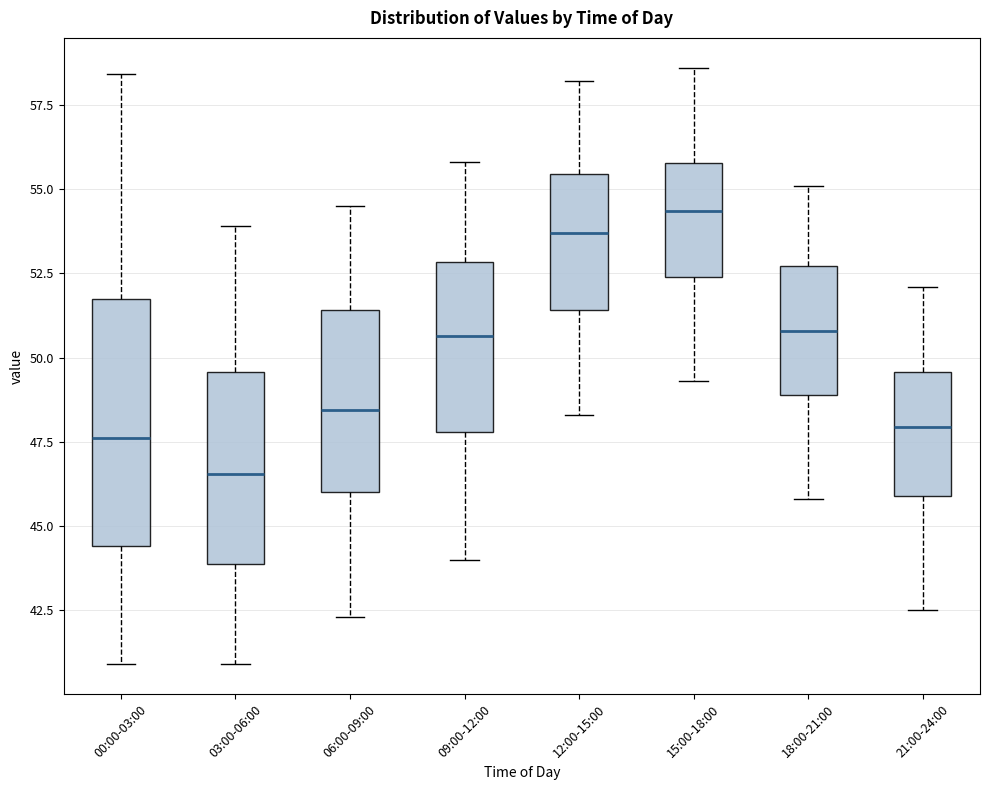

Reading left to right, transcribe this box plot: for each box, give where its median line is, the range the box spans, and where its two whiskers end, as read against the y-axis. The values are not printed on the chart, so give them approximately, as read against the axis.

00:00-03:00: median 47.5, box 44.5 to 51.5, whiskers 41.0 to 58.5
03:00-06:00: median 46.5, box 44.0 to 49.5, whiskers 41.0 to 54.0
06:00-09:00: median 48.5, box 46.0 to 51.5, whiskers 42.5 to 54.5
09:00-12:00: median 50.5, box 48.0 to 53.0, whiskers 44.0 to 56.0
12:00-15:00: median 53.5, box 51.5 to 55.5, whiskers 48.5 to 58.0
15:00-18:00: median 54.5, box 52.5 to 56.0, whiskers 49.5 to 58.5
18:00-21:00: median 51.0, box 49.0 to 52.5, whiskers 46.0 to 55.0
21:00-24:00: median 48.0, box 46.0 to 49.5, whiskers 42.5 to 52.0